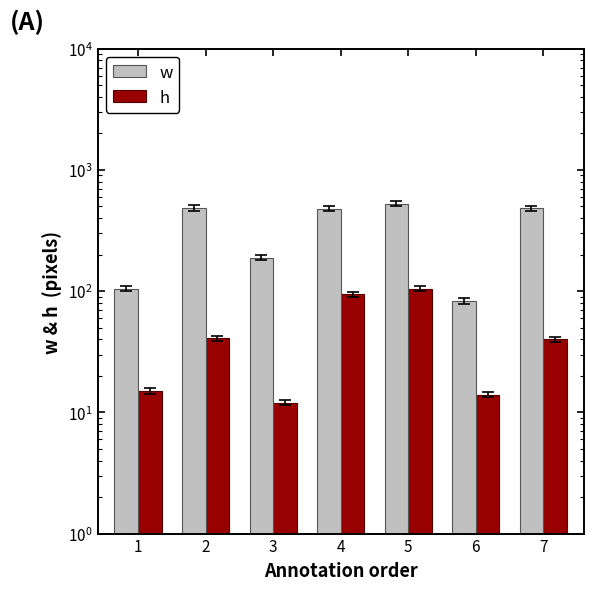

At which category is the sum across all series the highest?

5